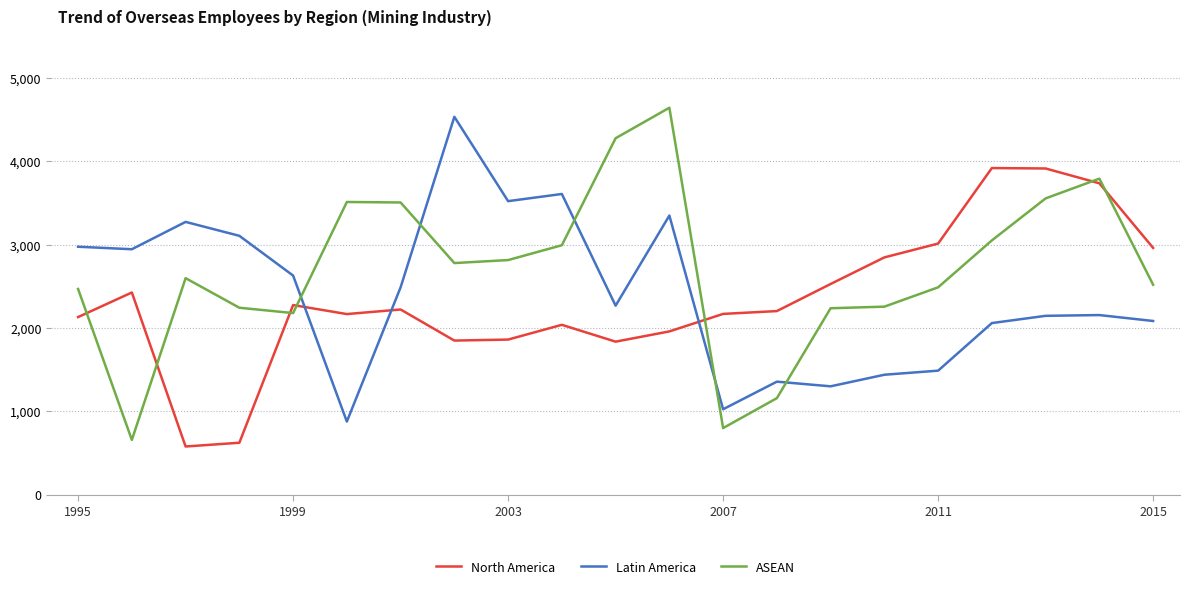

Which series has the largest total across all categories?

ASEAN